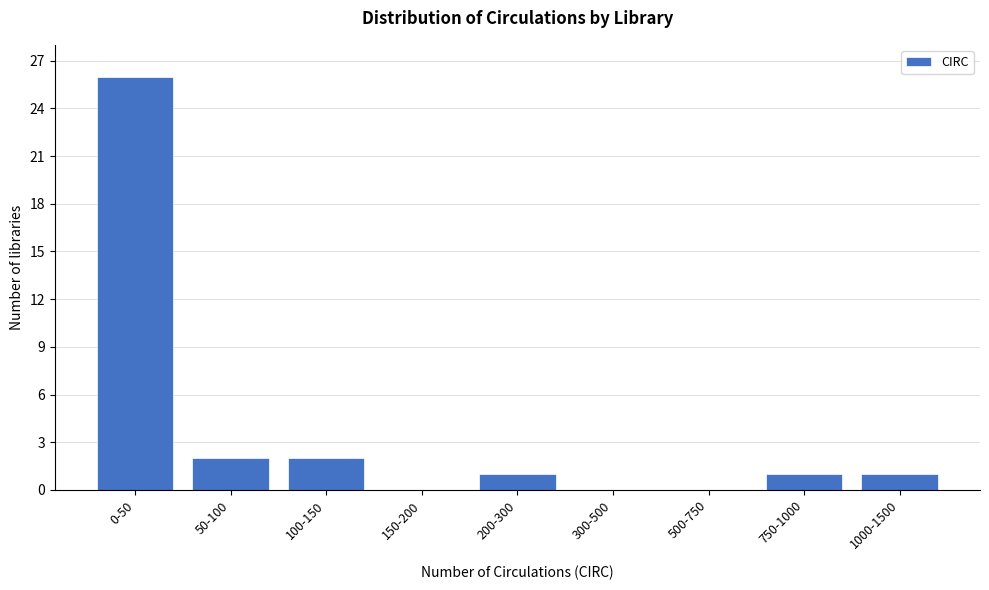

Reading left to right, list all the values displayed in this chart.

0-50=26	50-100=2	100-150=2	150-200=0	200-300=1	300-500=0	500-750=0	750-1000=1	1000-1500=1